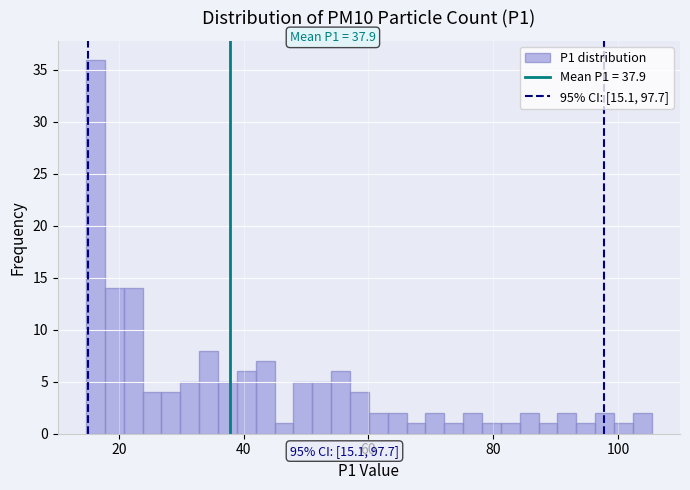

Around what value on the x-axis is the tallest bar? Give the approximate position of its centre, as read against the axis.

16